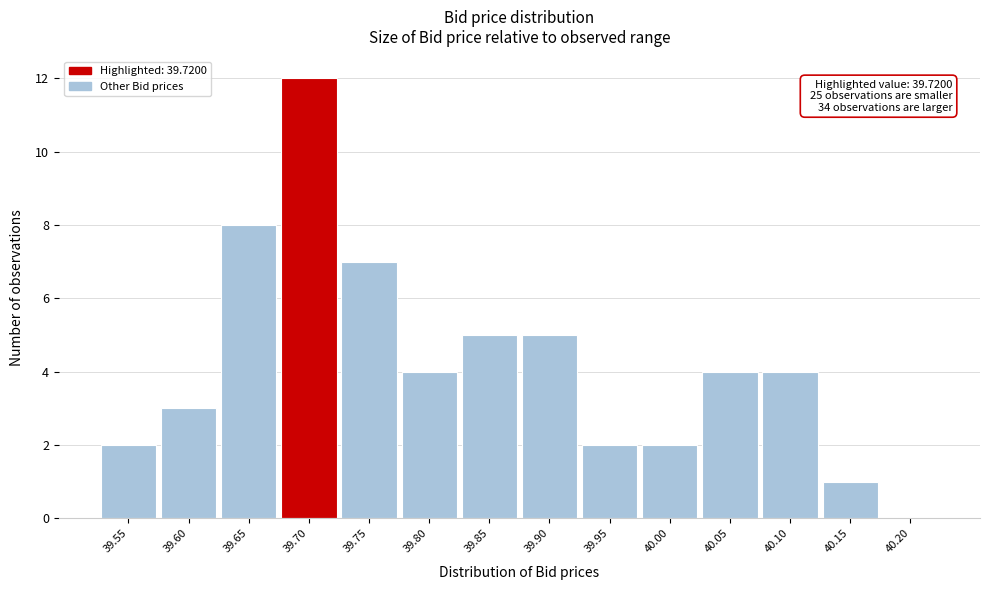

Reading left to right, transcribe all the data shown in this chart.

39.55=2	39.60=3	39.65=8	39.70=12	39.75=7	39.80=4	39.85=5	39.90=5	39.95=2	40.00=2	40.05=4	40.10=4	40.15=1	40.20=0